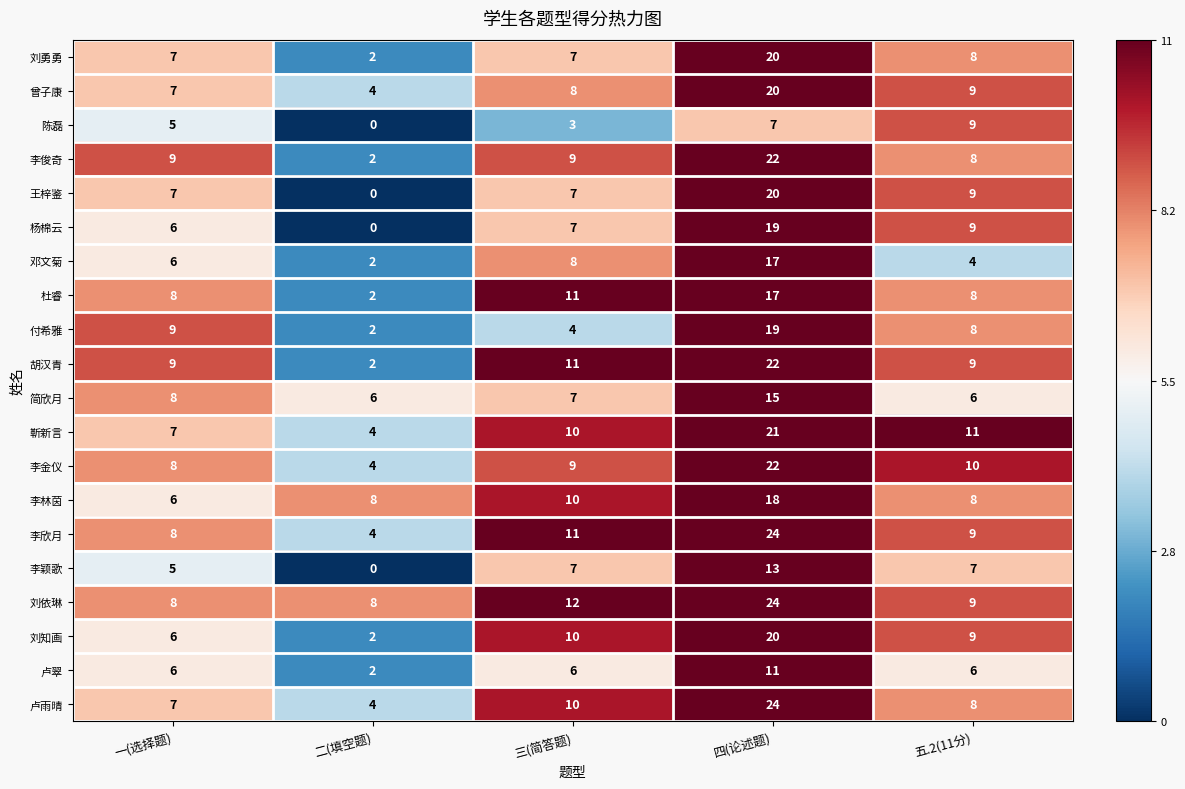

At which label does 刘依琳 reach its peak?

四(论述题)